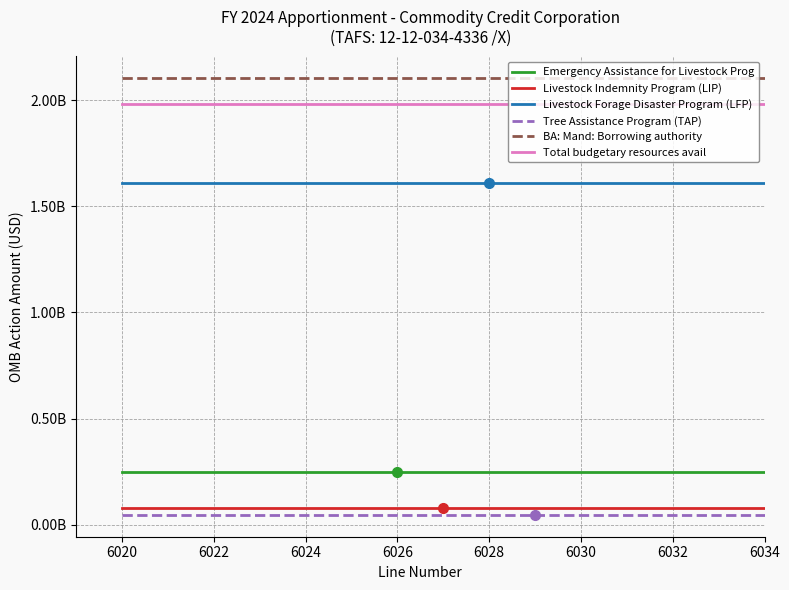

Is this an area chart (filled region under the line)?

No